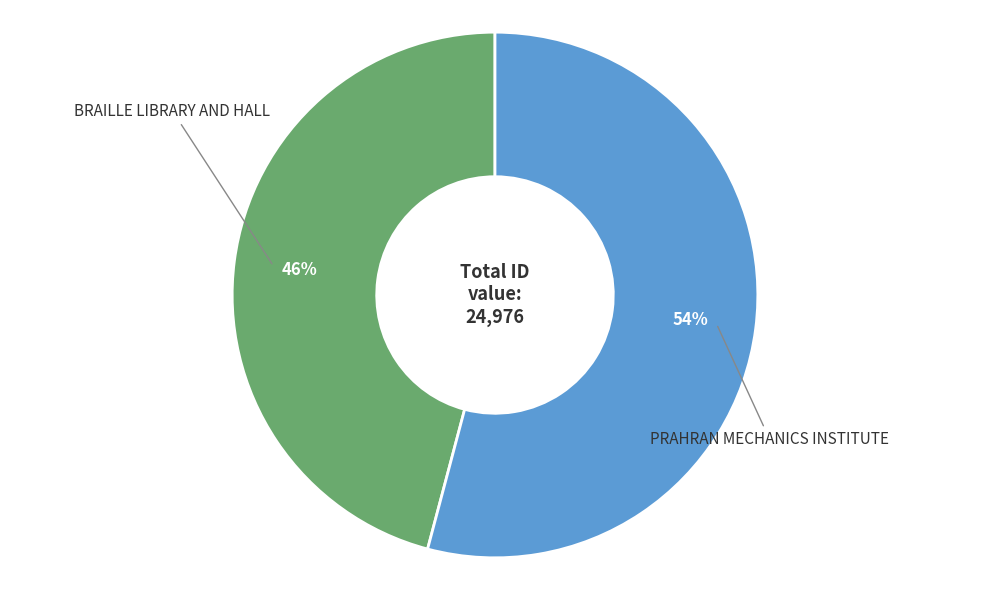

To the nearest percent, what is the difference between the largest and smallest slice percentages?

8%